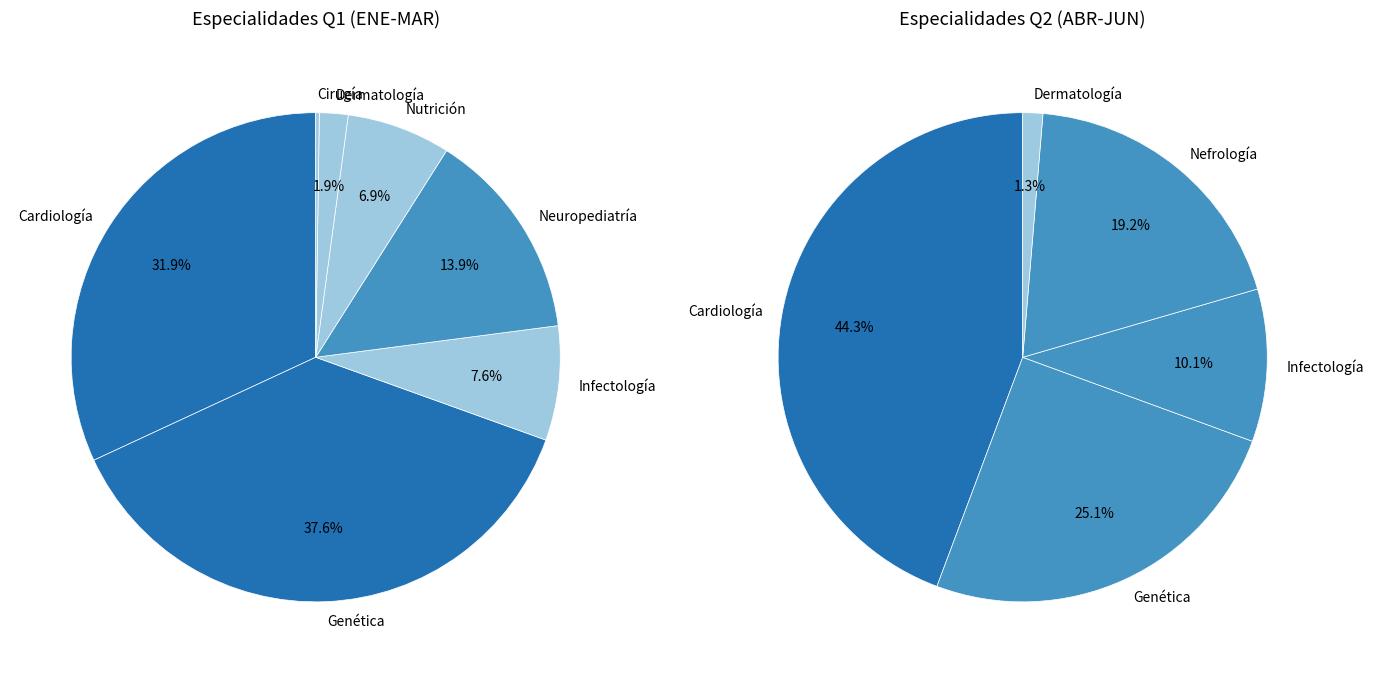

Is there any slice that represents more than half of the pie?

No